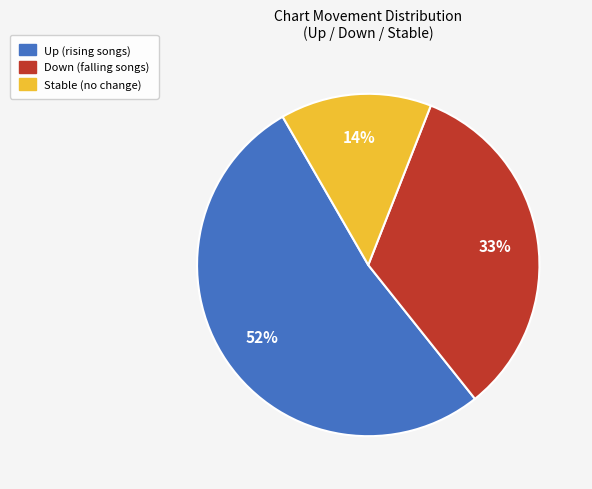

Does any single category account for the majority?

Yes